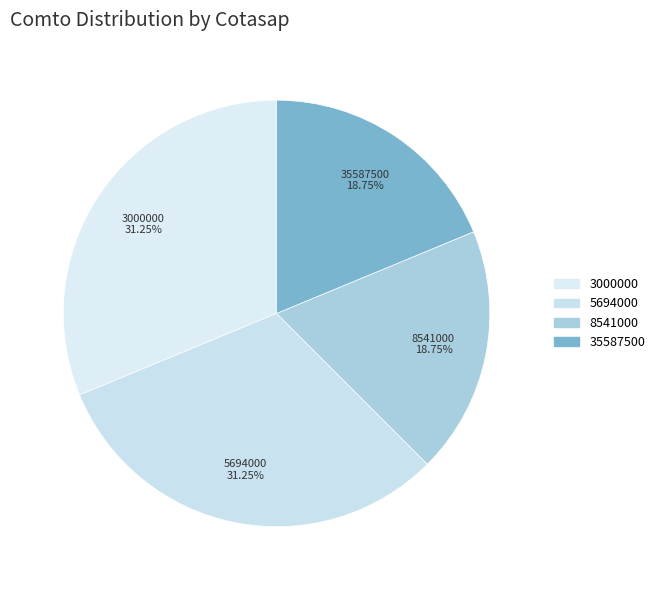

Is the sum of 5694000 and 3000000 greater than half?

Yes